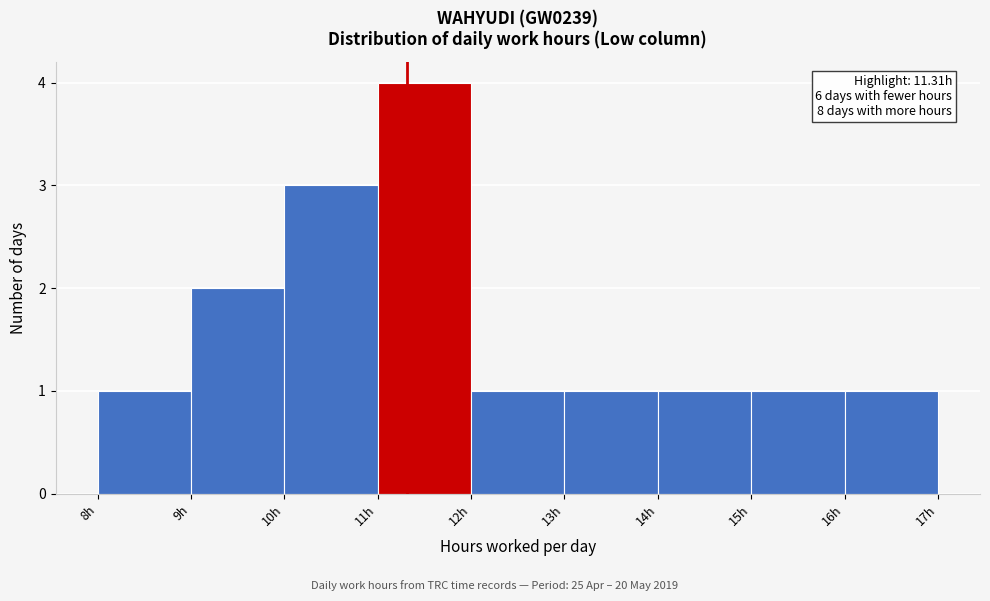

Which range on the x-axis has the tallest bar?

11 to 12